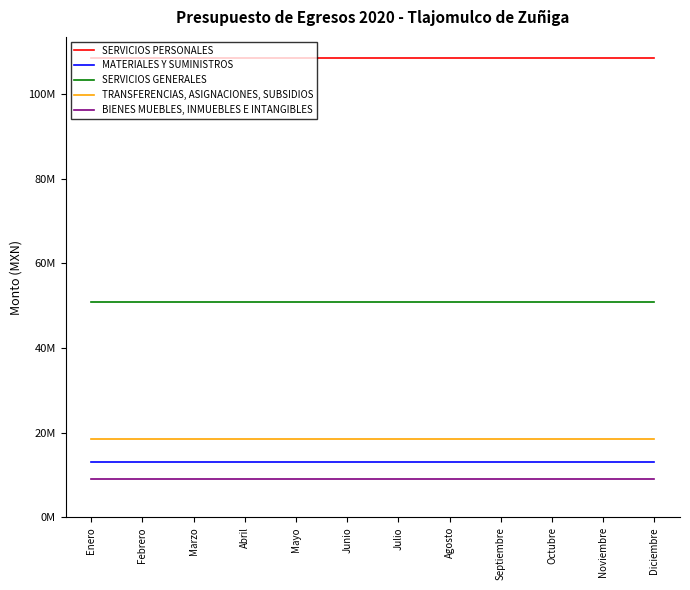

True or false: BIENES MUEBLES, INMUEBLES E INTANGIBLES has a value of 5715485.9 at Marzo.

False